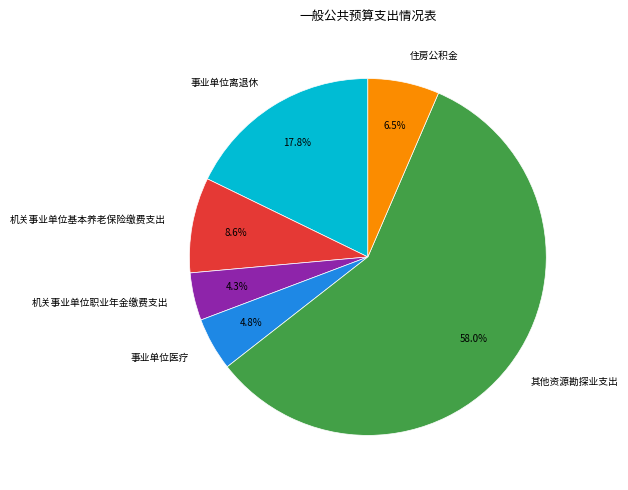

To the nearest percent, what portion does 机关事业单位基本养老保险缴费支出 represent?

9%